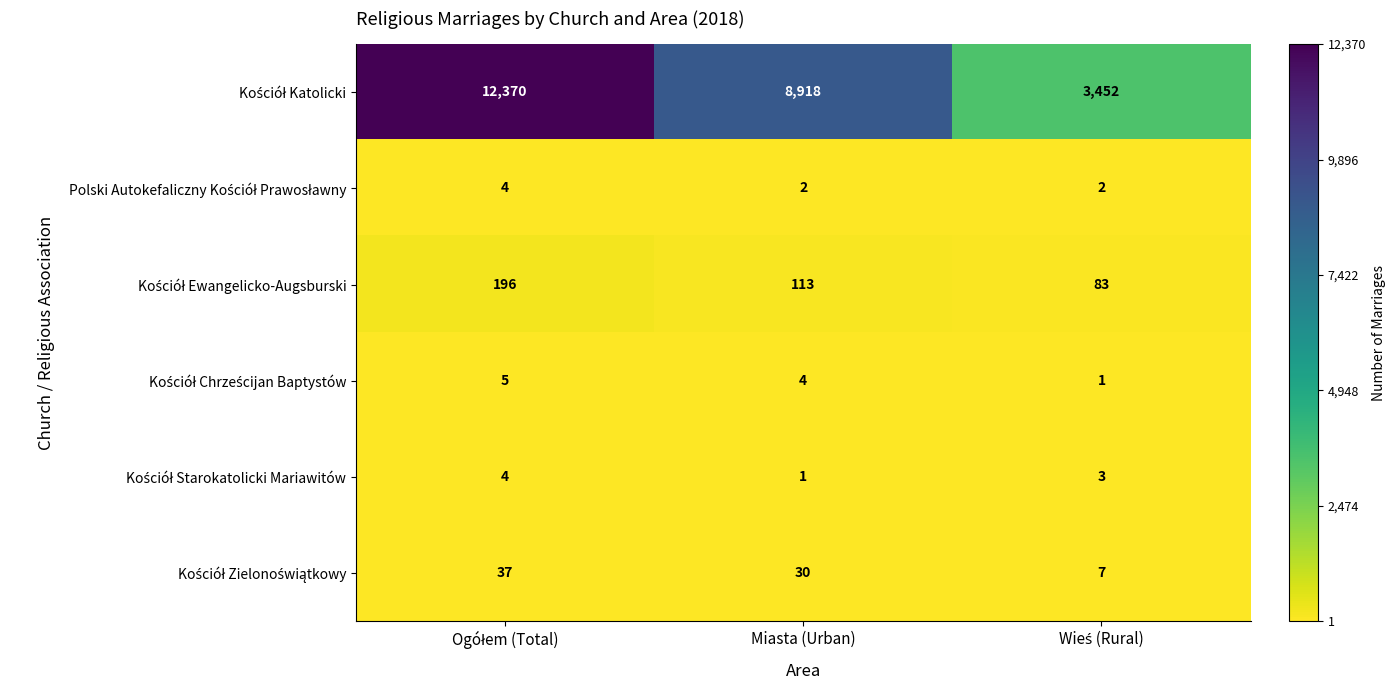

At how many categories does at least one series exceed 3113?

3